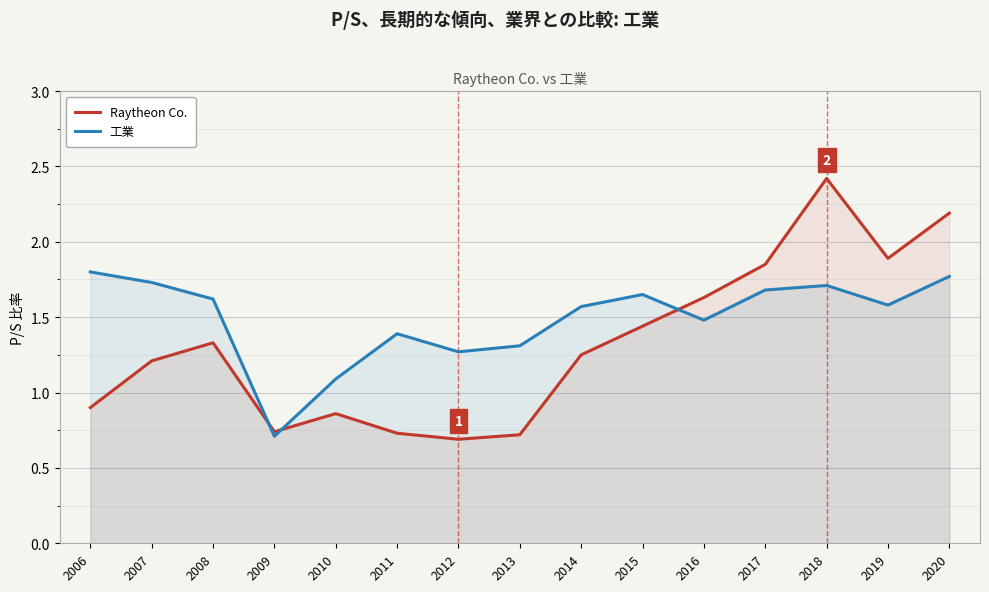

What is the maximum value for 工業?

1.8